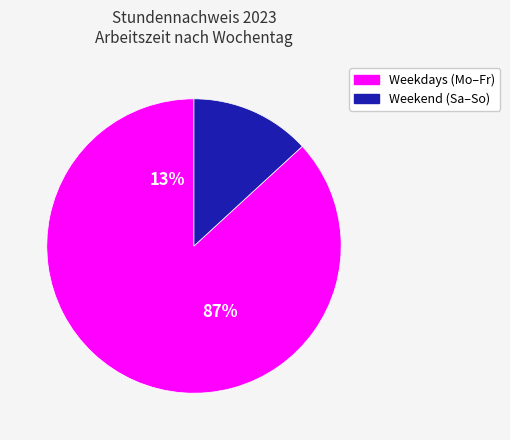

Does Do represent more than half of the total?

No